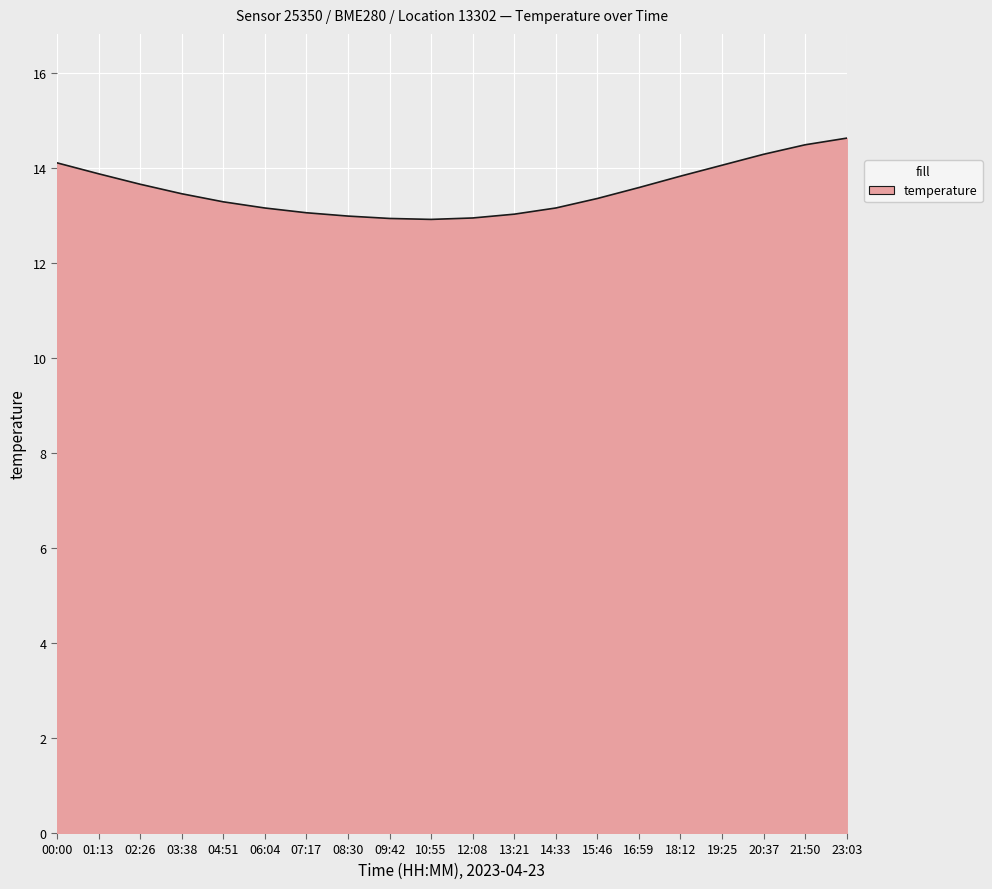

What is the difference between the maximum and minimum values?

1.7